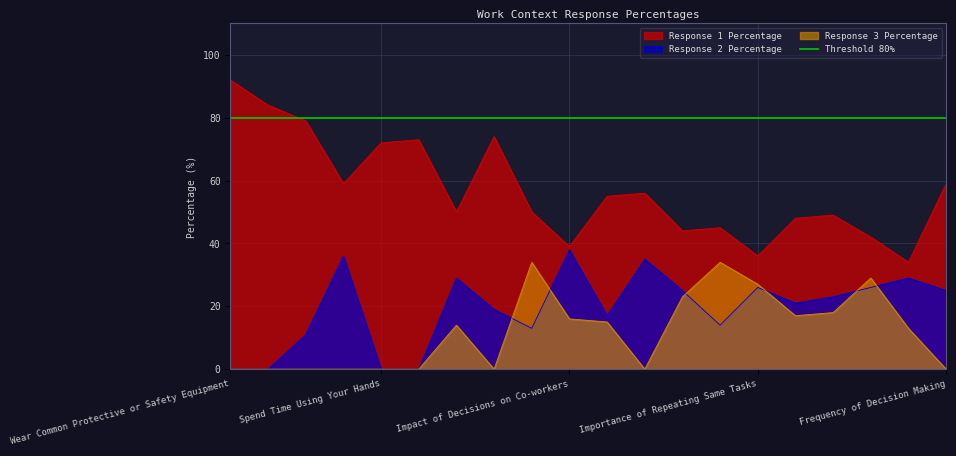

List the labels in order of Response 1 Percentage value, largest first.

Wear Common Protective or Safety Equipment, Spend Time Standing, Face-to-Face Discussions, Exposed to Hazardous Equipment, Sounds, Noise Levels Are Distracting, Spend Time Using Your Hands, Importance of Being Exact or Accurate, Frequency of Decision Making, Duration of Typical Work Week, Responsible for Others Health and Safety, Work With Work Group or Team, Spend Time Making Repetitive Motions, Exposed to Contaminants, Spend Time Walking and Running, Time Pressure, Pace Determined by Speed of Equipment, Contact With Others, Impact of Decisions on Co-workers, Importance of Repeating Same Tasks, Coordinate or Lead Others